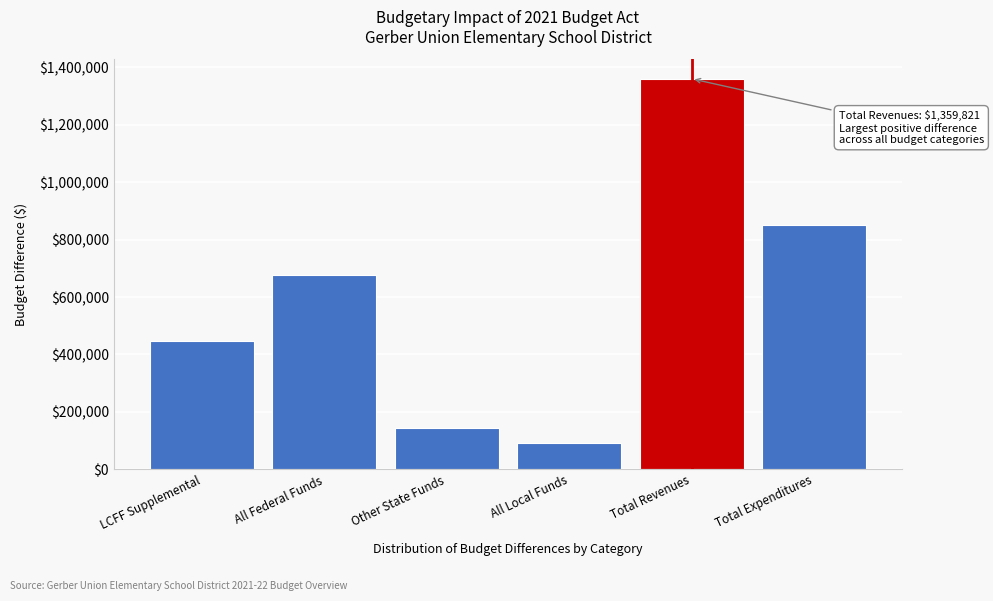

Reading left to right, list all the values displayed in this chart.

LCFF Supplemental=446307	All Federal Funds=677457	Other State Funds=143124	All Local Funds=92933	Total Revenues=1359821	Total Expenditures=849672